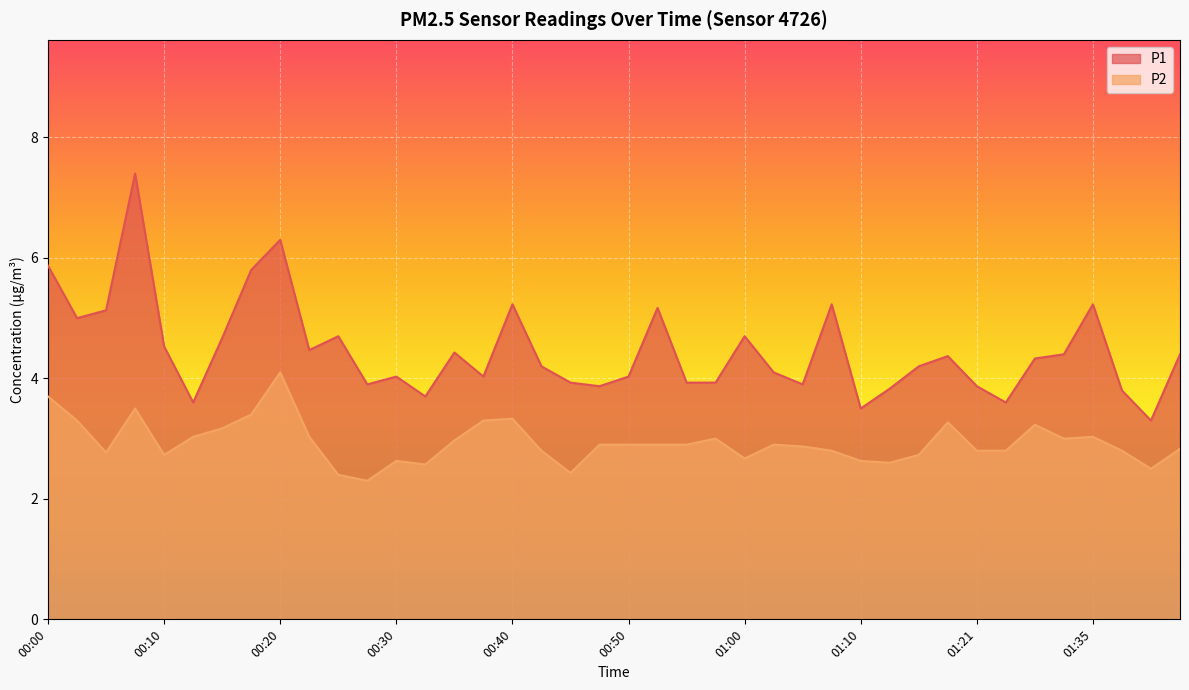

Between 00:55 and 01:23, which series saw the biggest shift?

P1